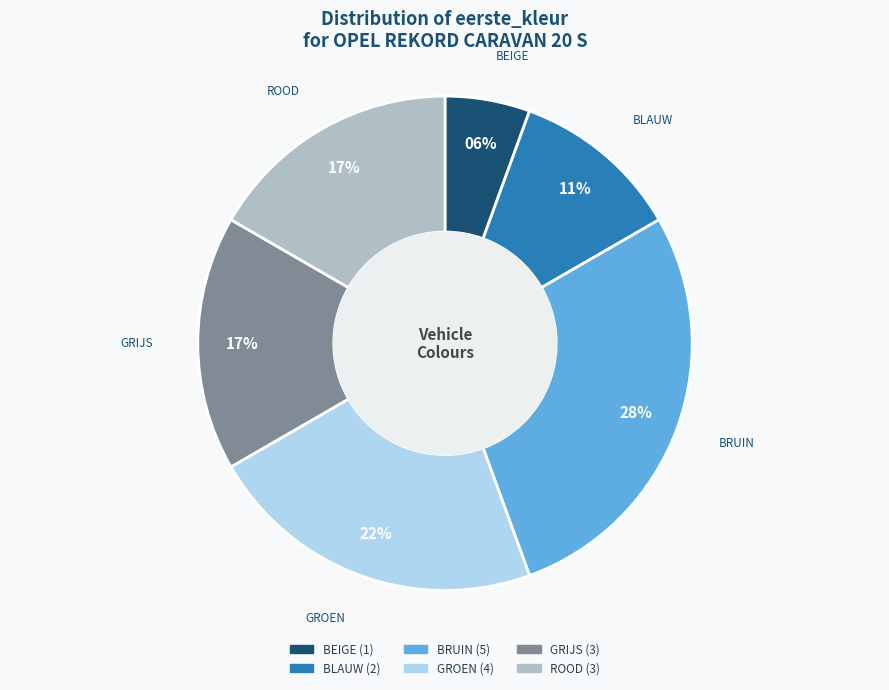

The BRUIN slice represents 28% of the pie. True or false?

True